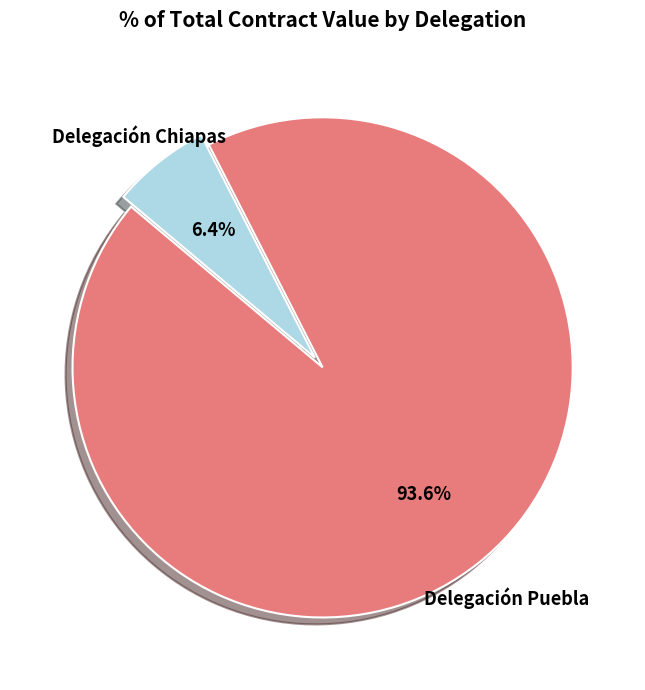

Is there any slice that represents more than half of the pie?

Yes